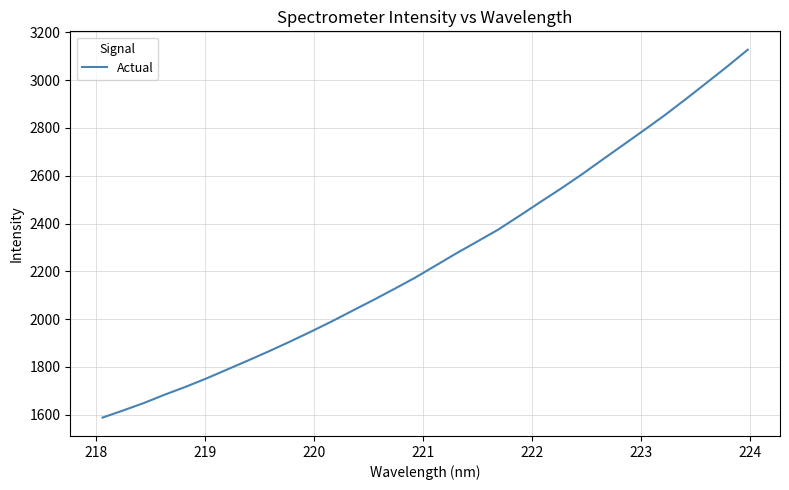

Is this an area chart (filled region under the line)?

No